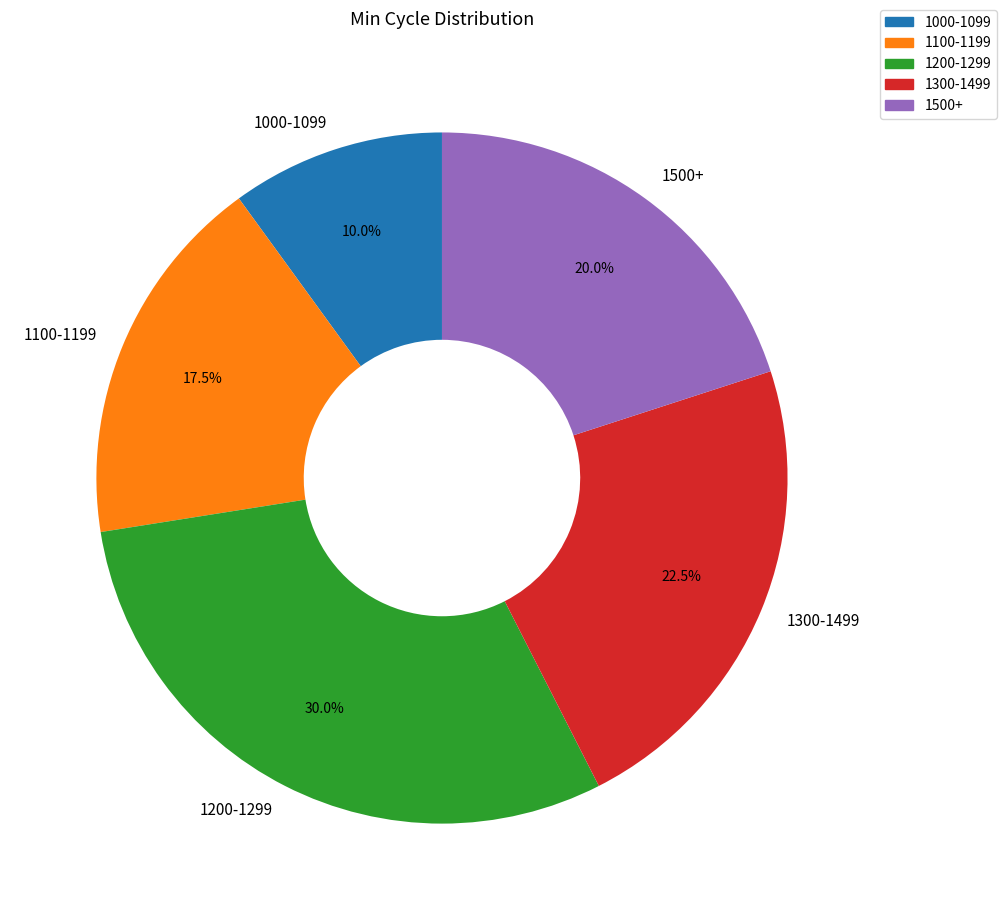

Rank the categories by value from highest to lowest.

1200-1299, 1300-1499, 1500+, 1100-1199, 1000-1099